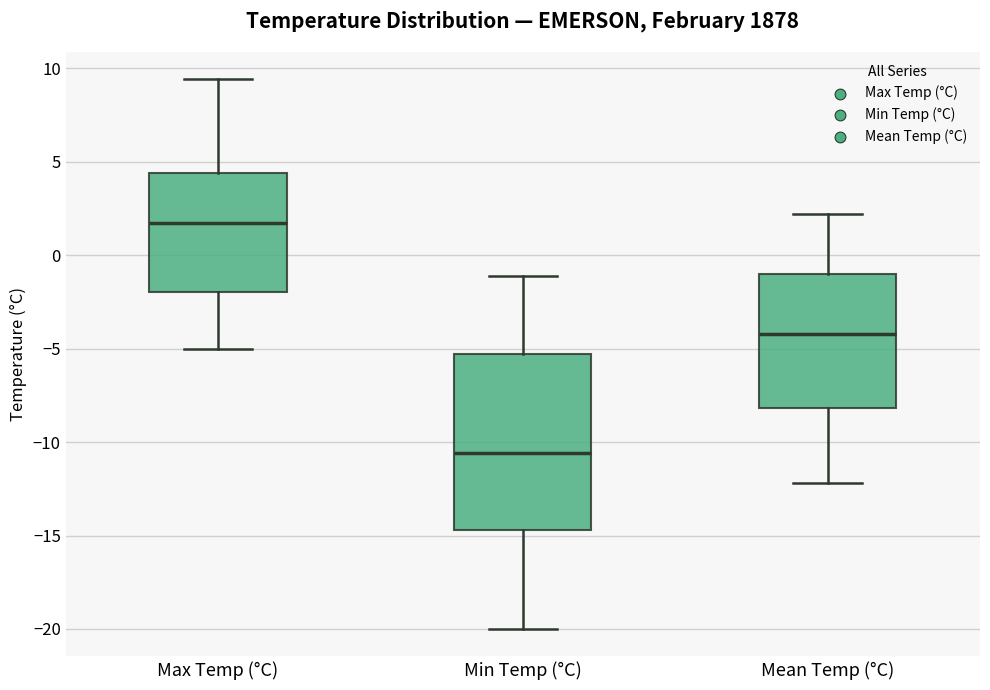

Which box is the tallest, from its lower edge to its upper edge?

Min Temp (°C)